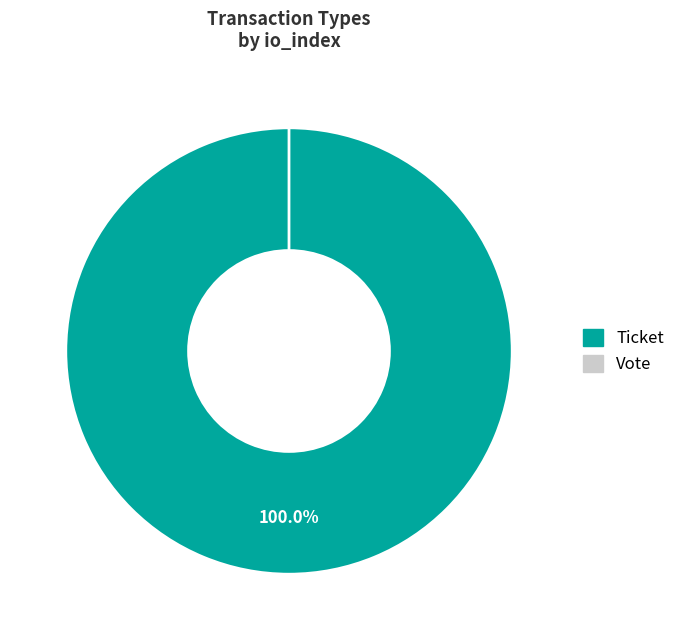

Does Vote account for over 50% of the chart?

No